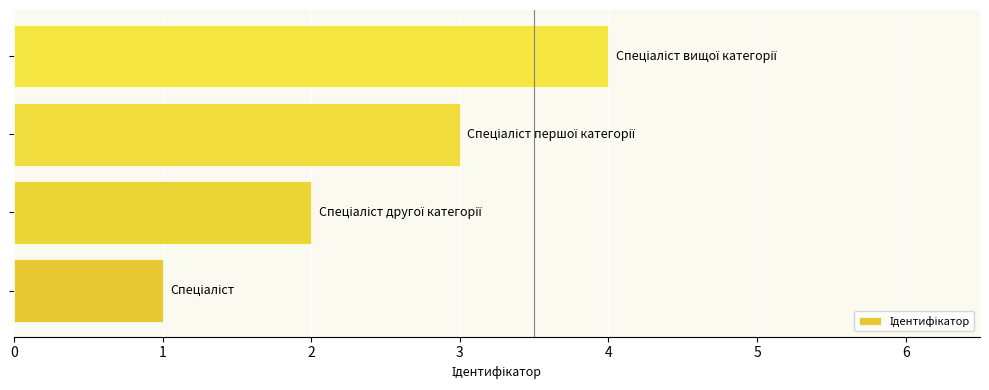

What is the maximum value shown in the chart?

4